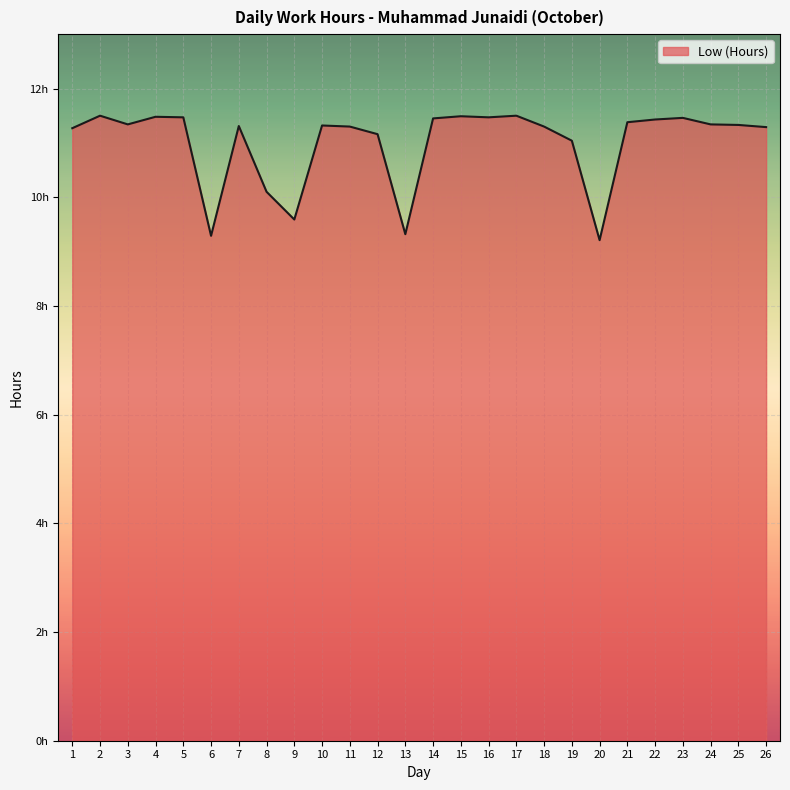

What is the ratio of the value at 18 to the value at 6?

1.2